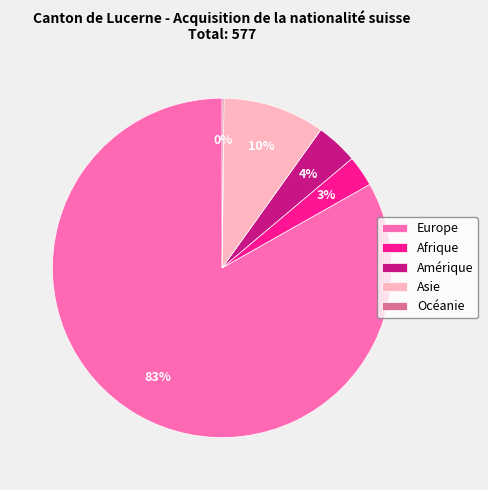

What is the largest slice in the pie chart?

Europe